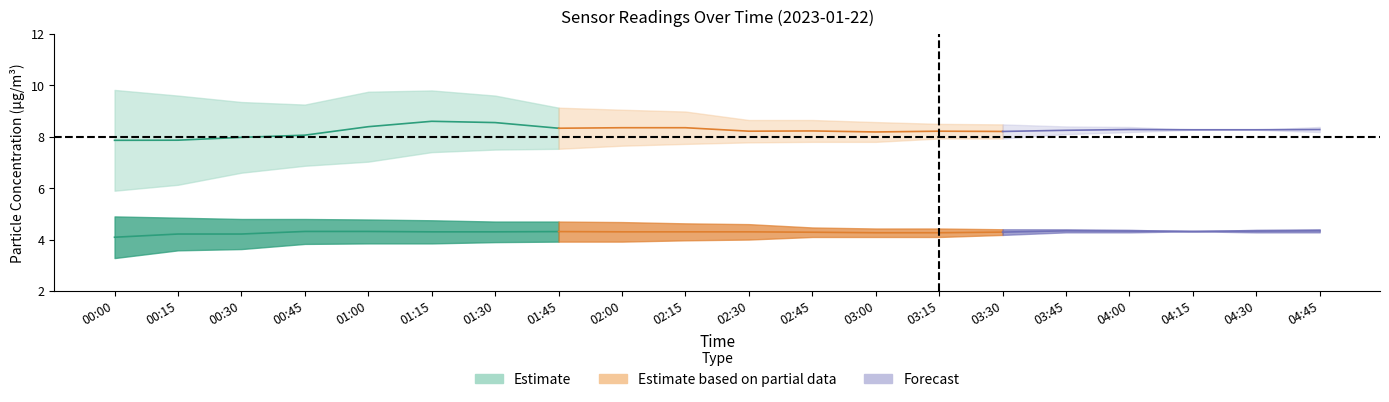

Which has a higher value, 02:45 or 00:45?

02:45